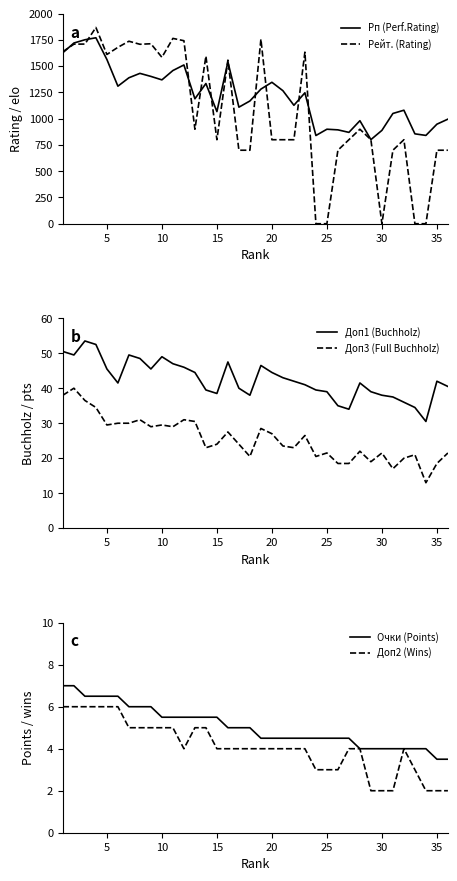

True or false: Доп3 (Full Buchholz) and Доп1 (Buchholz) cross at least once.

False